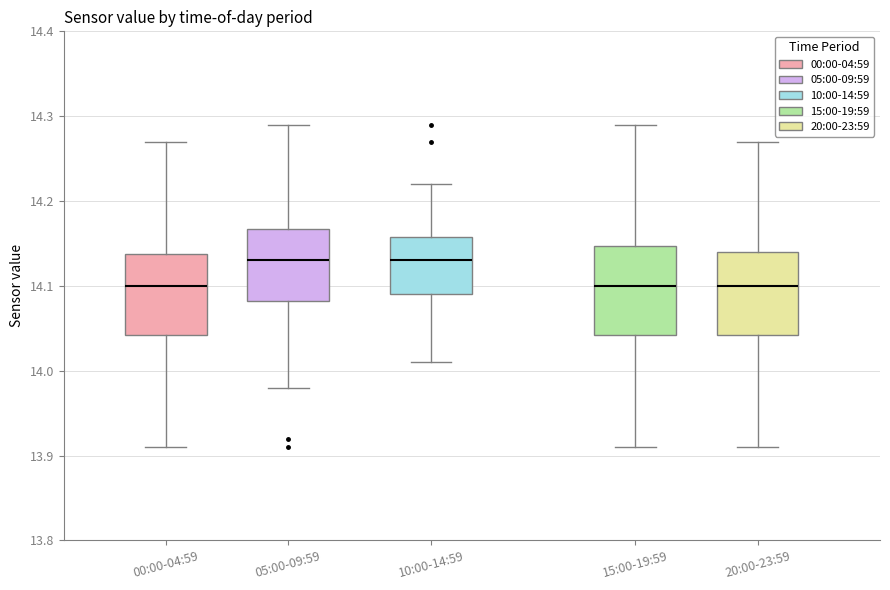

Where does the lower whisker of the box for 15:00-19:59 end on the y-axis? The values are not printed on the chart, so give them approximately, as read against the axis.

13.91